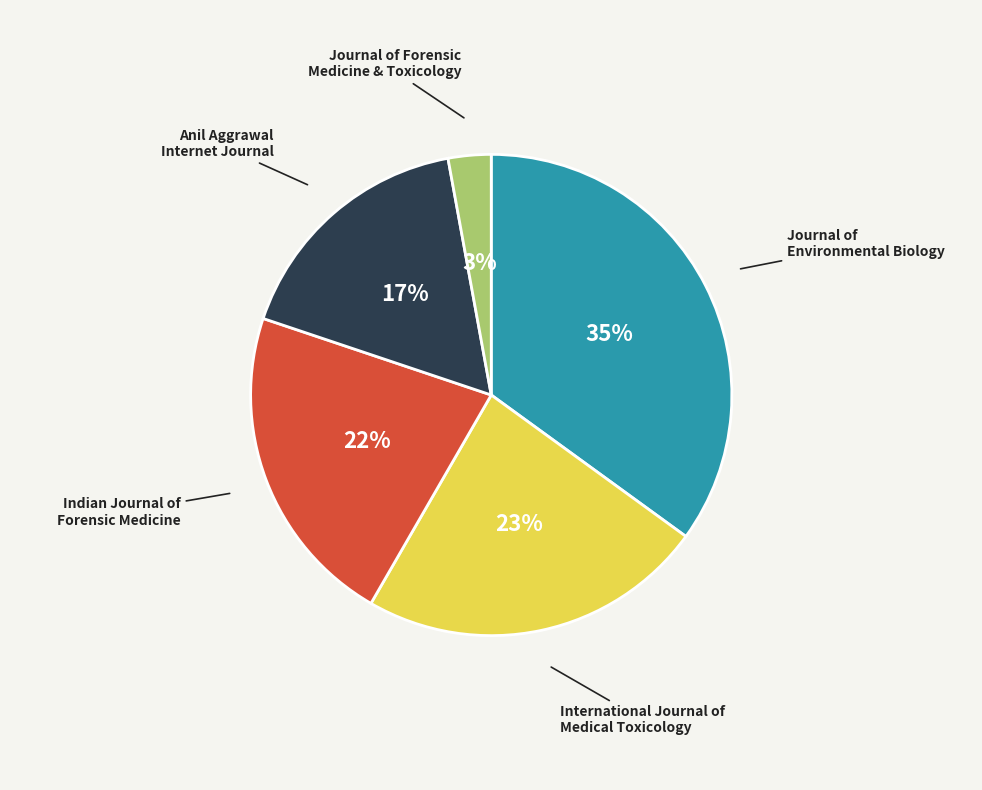

How many slices are in this pie chart?

5